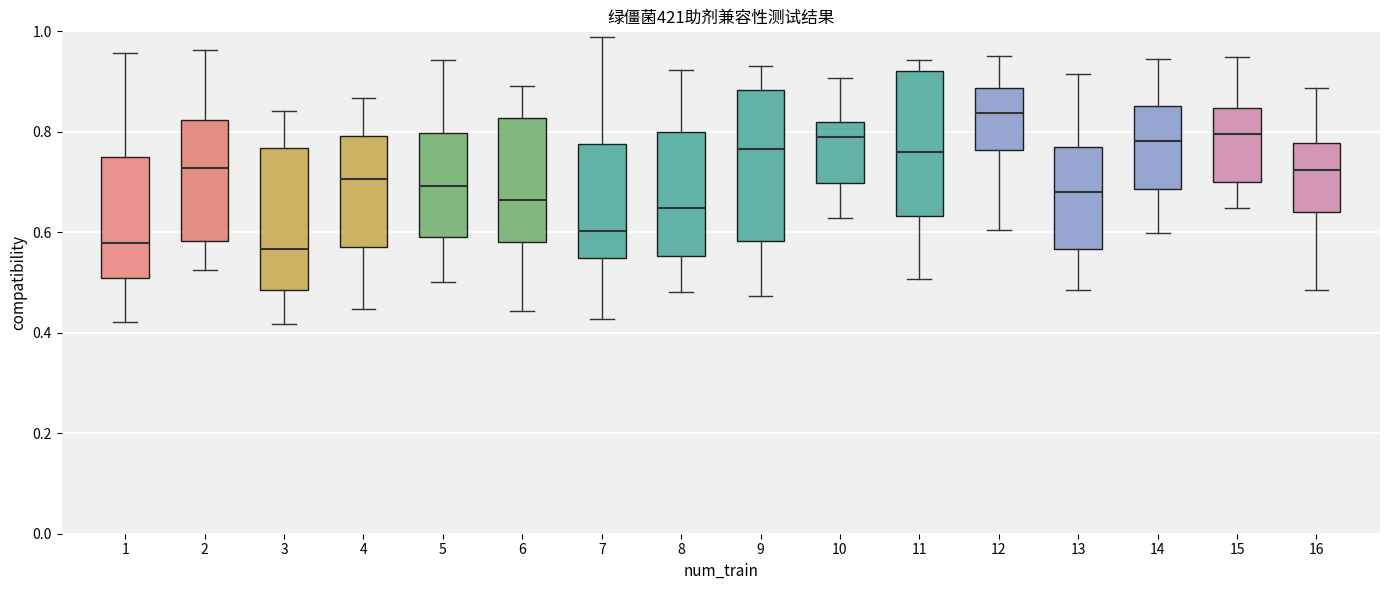

Which box has the highest median line?

12